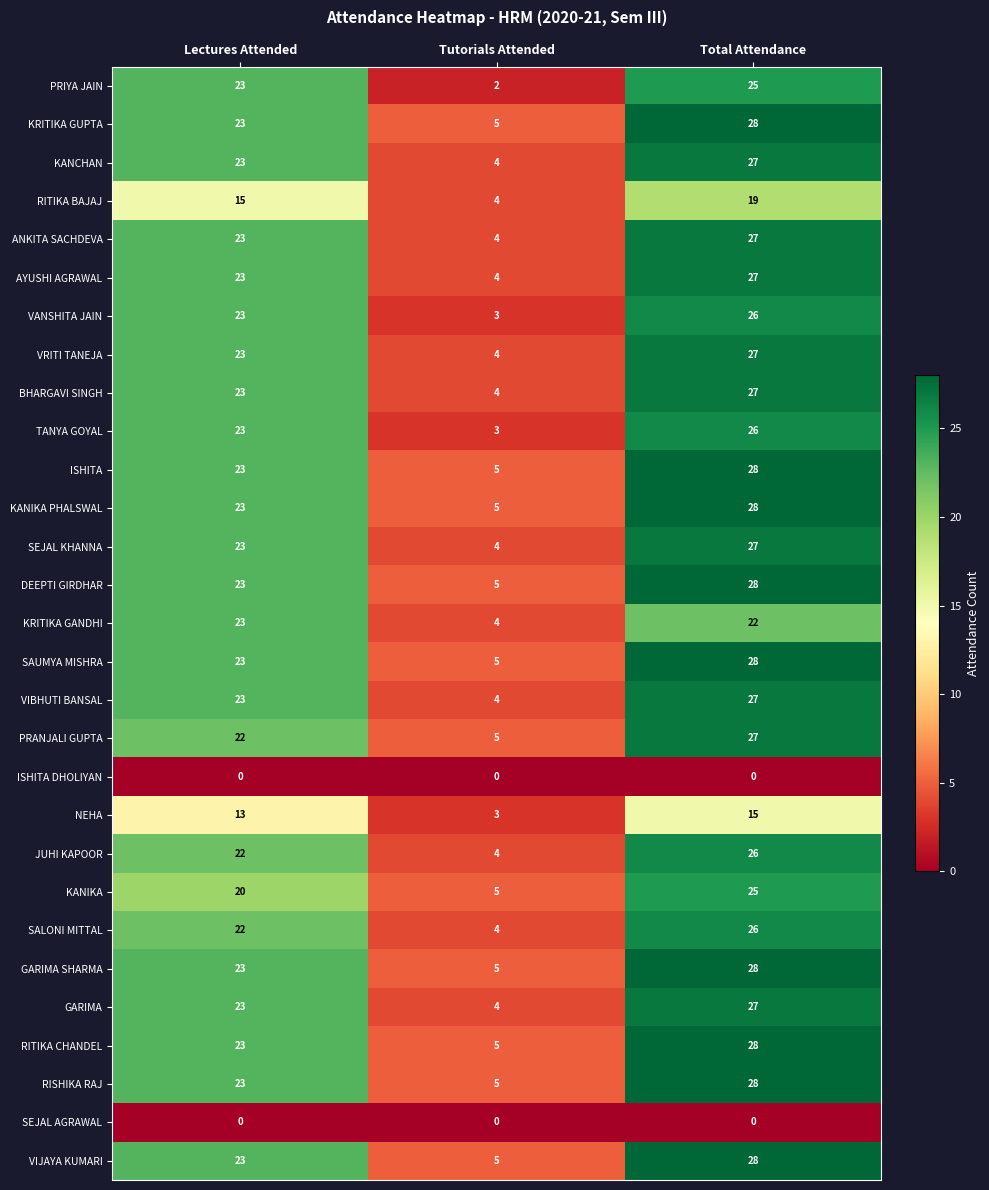

True or false: VIBHUTI BANSAL has a value of 4 at Tutorials Attended.

True